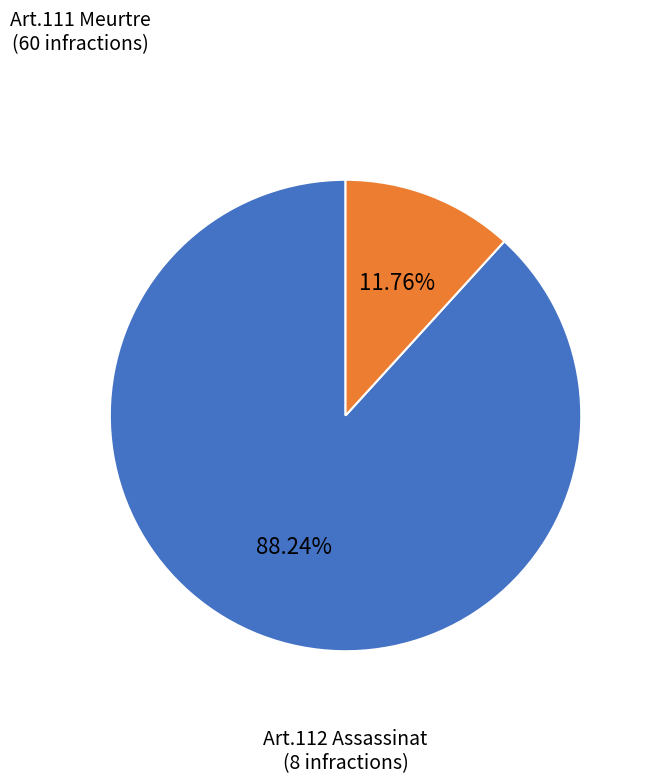

Is there a majority slice in this chart?

Yes